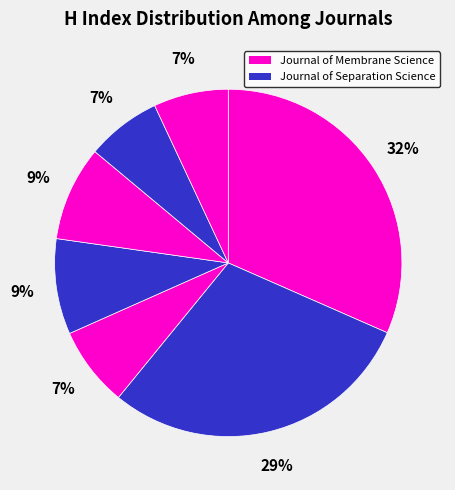

To the nearest percent, what is the difference between the largest and smallest slice percentages?

25%